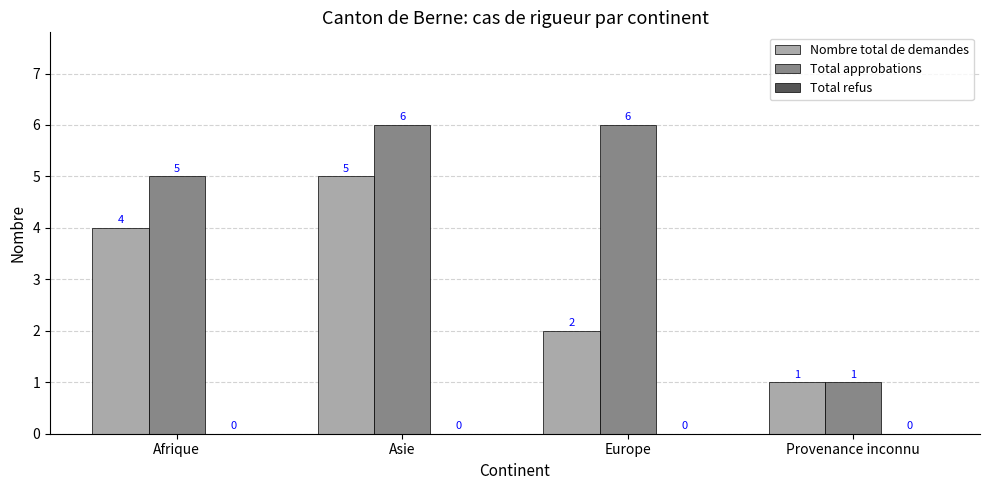

What is the sum of all Nombre total de demandes values?

12